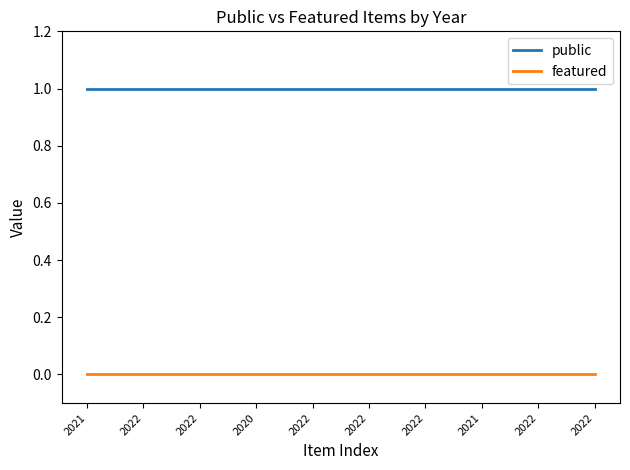

Does the chart have visible grid lines?

No